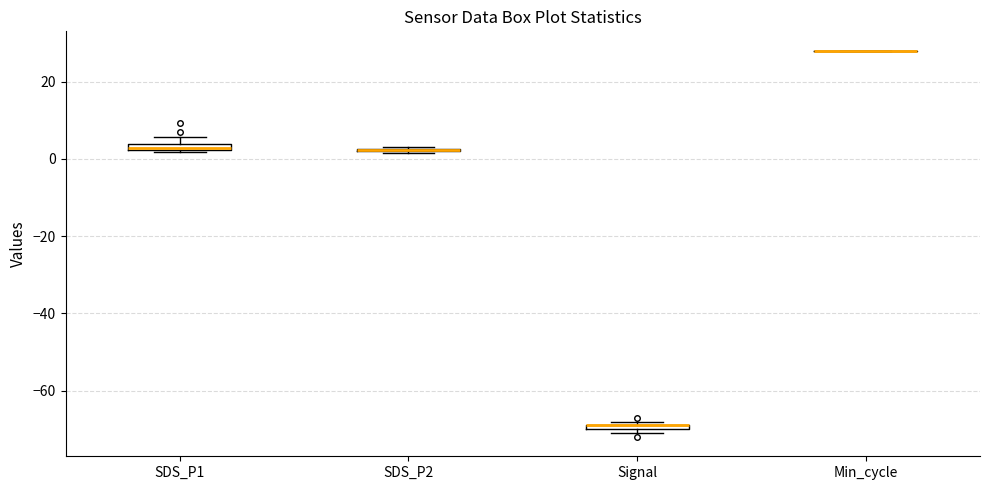

Where is the lower edge of the box for Signal on the y-axis? The values are not printed on the chart, so give them approximately, as read against the axis.

-70